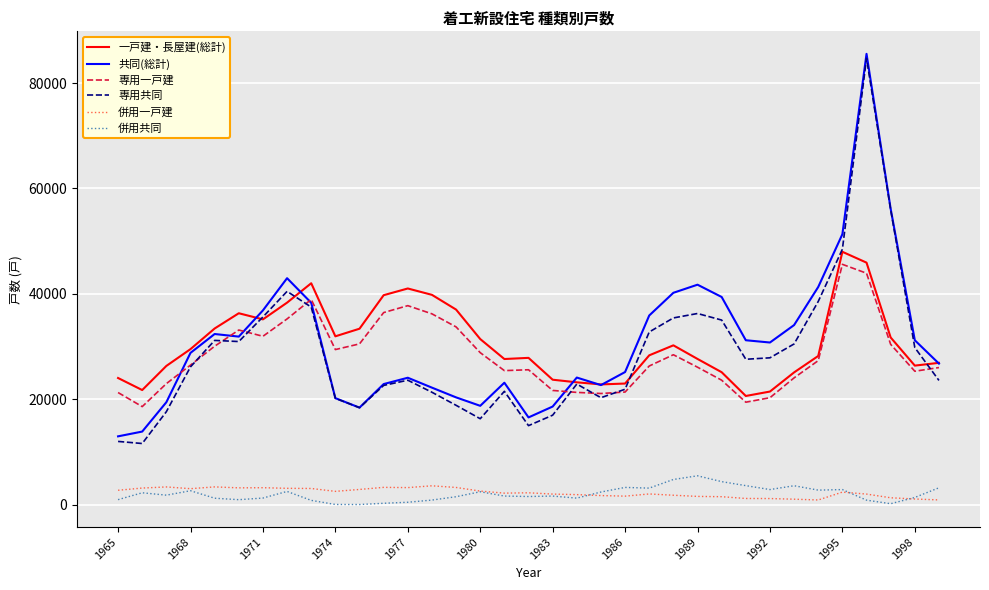

True or false: 共同(総計) and 併用一戸建 cross at least once.

False